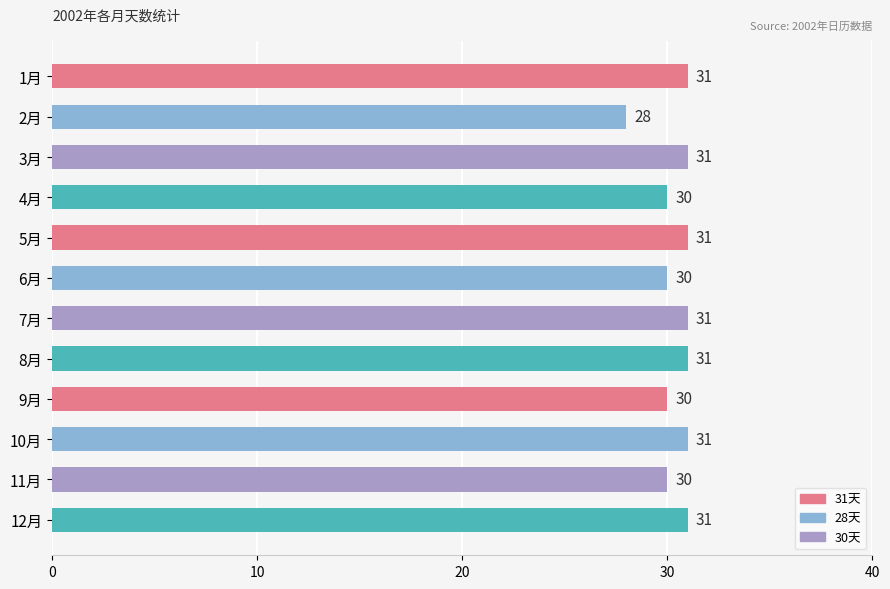

What is the minimum value shown in the chart?

28